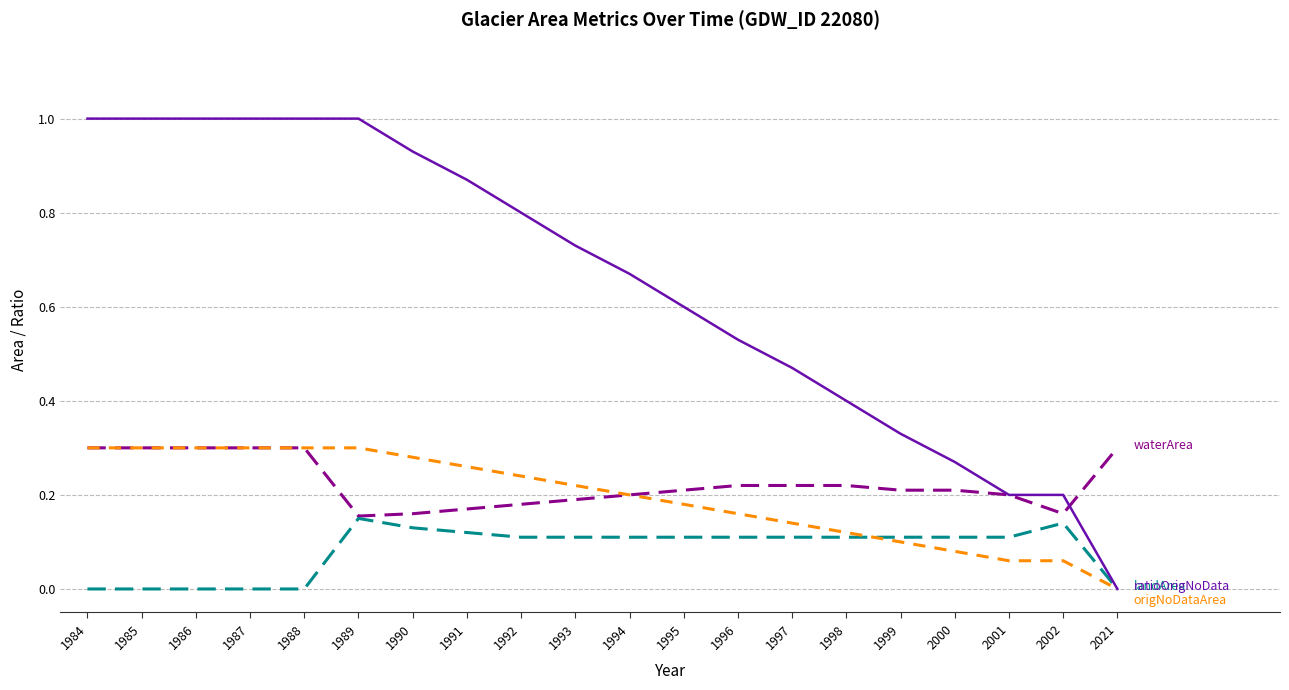

What is the spread (max minus min) of values at 1985?

1.0